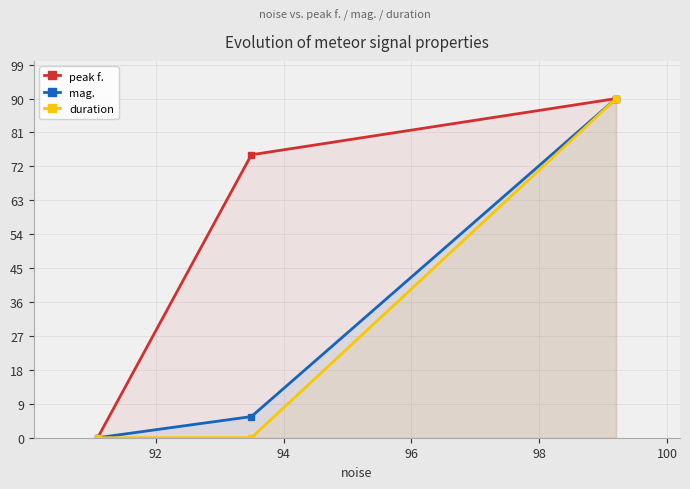

What is the value of the mag. point at the 2nd from the left?

5.6